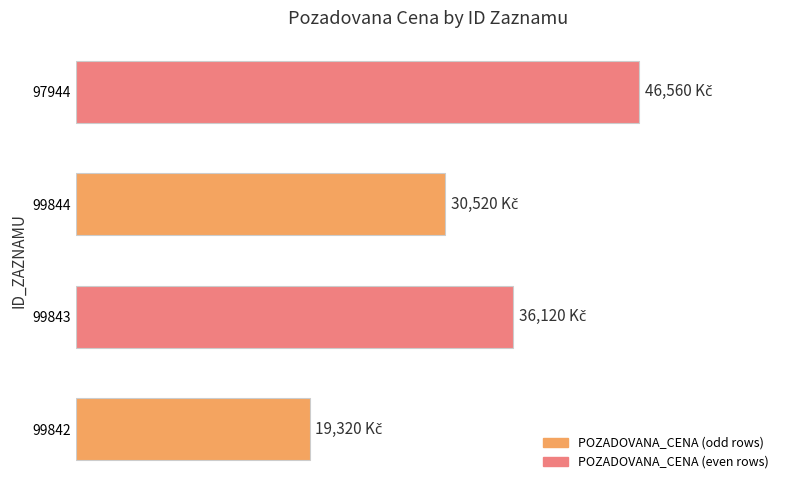

List the labels in order of value, smallest first.

99842, 99844, 99843, 97944